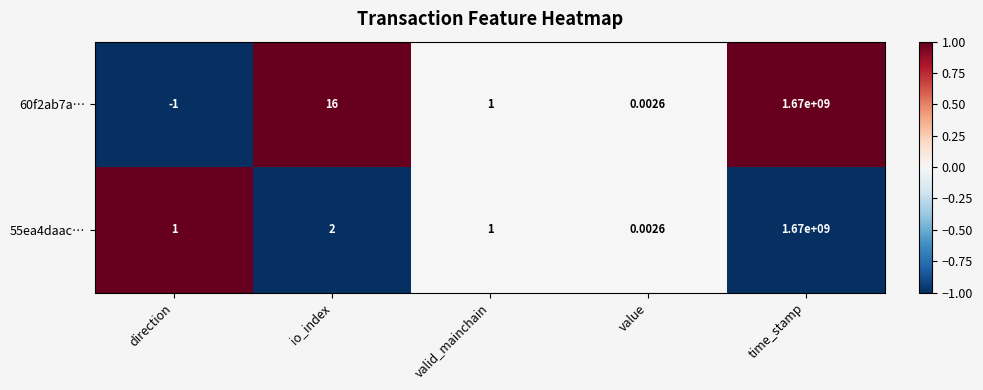

Is the value of 60f2ab7a… at direction greater than the value of 55ea4daac… at io_index?

No